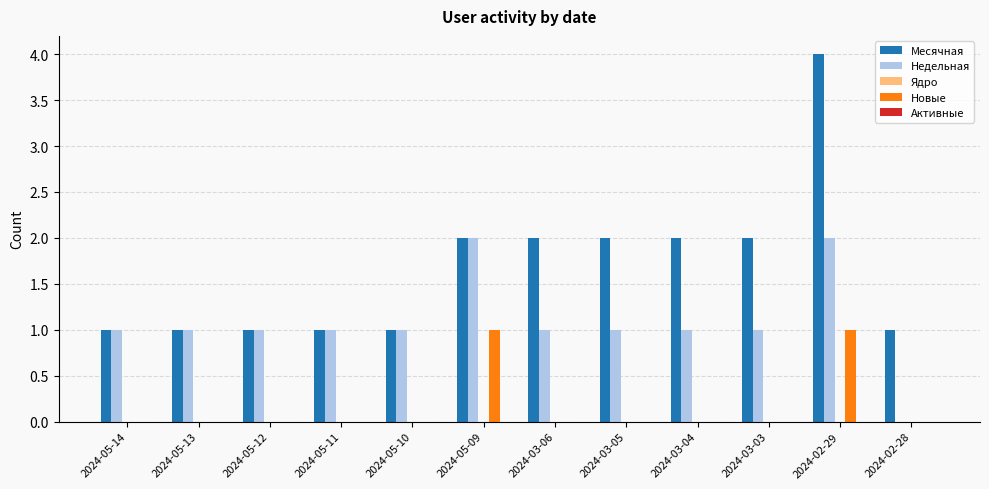

Which series has the largest range (max minus min)?

Месячная